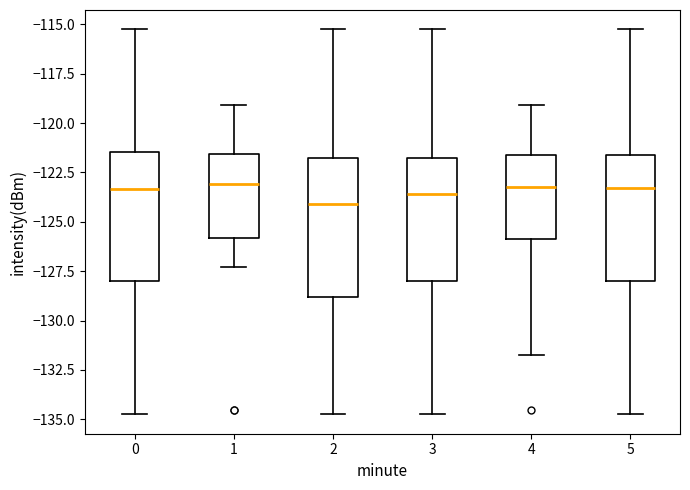

Reading left to right, read every box against the y-axis: the position of its median line, the range the box covers, and the ends of its whiskers. The values are not printed on the chart, so give them approximately, as read against the axis.

0: median -123.5, box -128.0 to -121.5, whiskers -135.0 to -115.0
1: median -123.0, box -126.0 to -121.5, whiskers -127.5 to -119.0
2: median -124.0, box -129.0 to -122.0, whiskers -135.0 to -115.0
3: median -123.5, box -128.0 to -122.0, whiskers -135.0 to -115.0
4: median -123.0, box -126.0 to -121.5, whiskers -132.0 to -119.0
5: median -123.5, box -128.0 to -121.5, whiskers -135.0 to -115.0